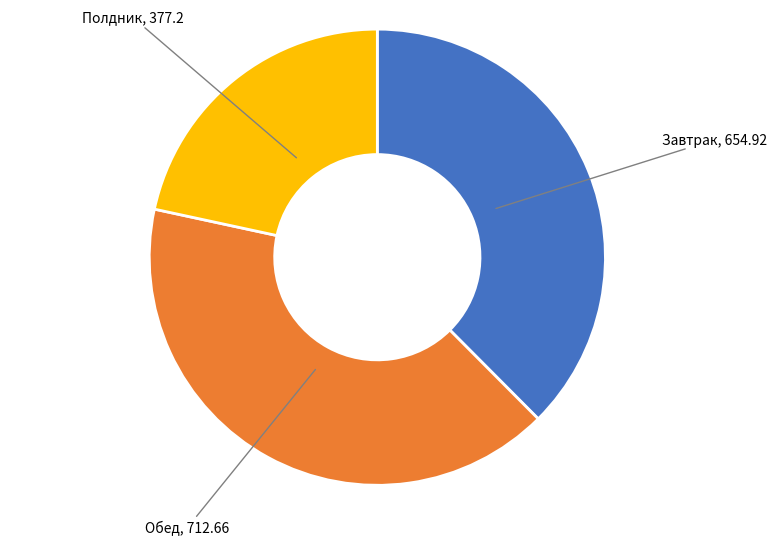

Rank the categories by value from lowest to highest.

Полдник, Завтрак, Обед